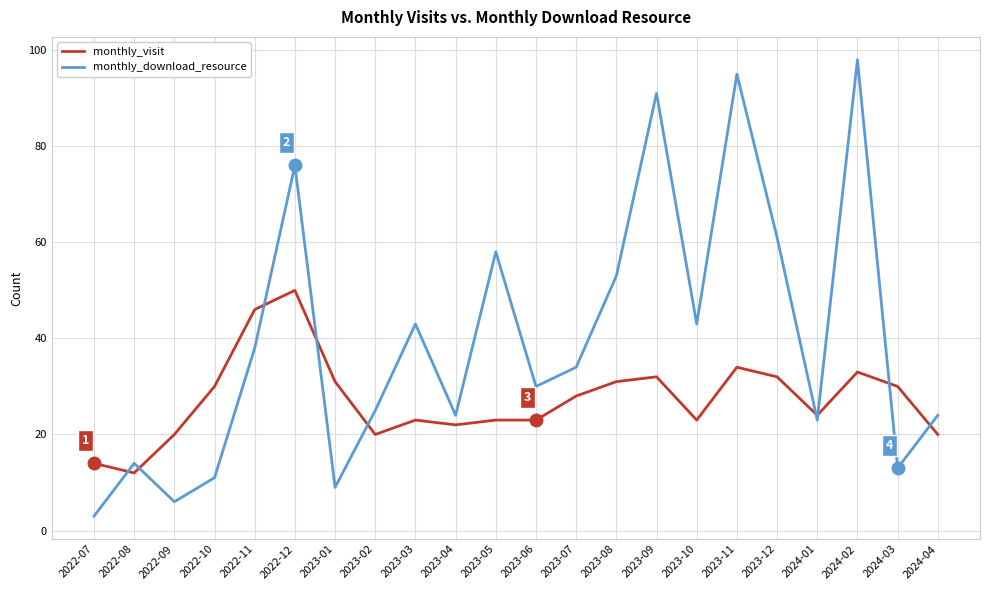

Read the monthly_download_resource value at 2023-03, to the nearest 10.

40